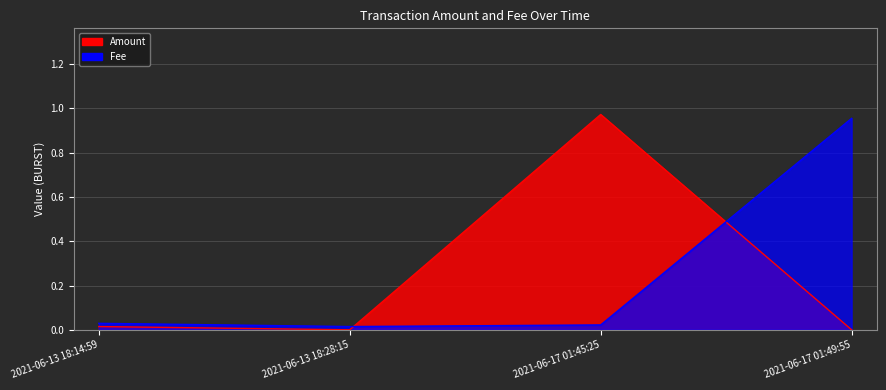

List the series in order of their overall mean, lowest first.

Amount, Fee